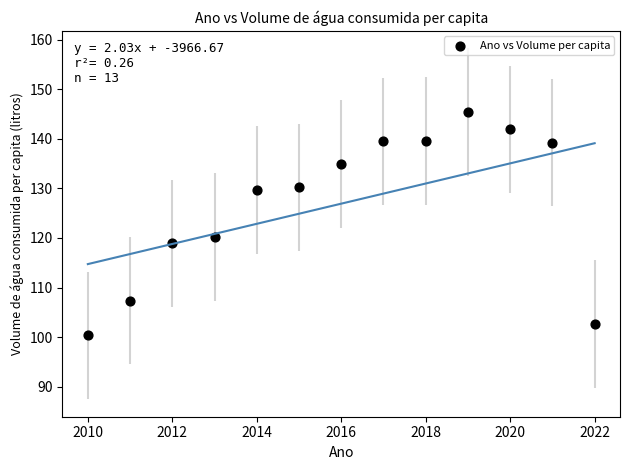

What Y value in the scatter plot is closest to 122?

120.2